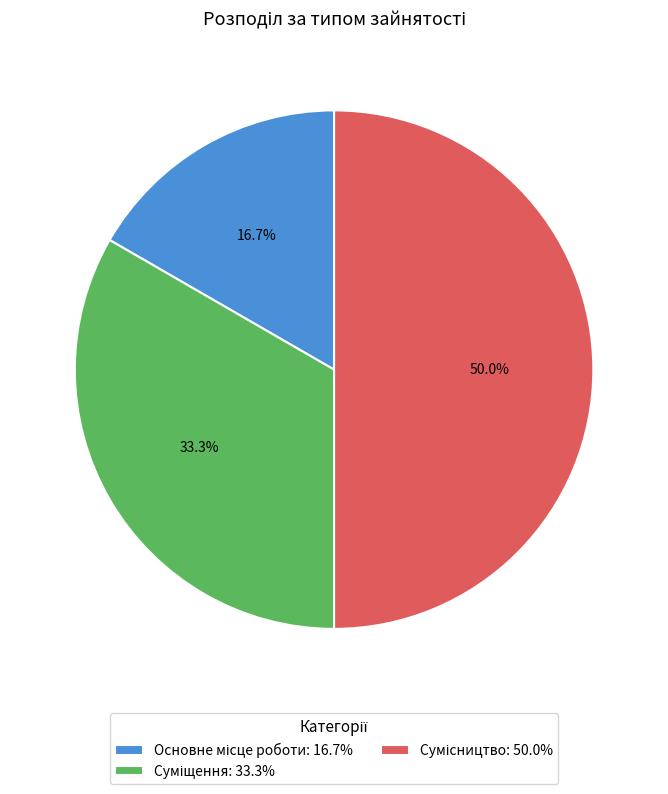

What is the change in value from Основне місце роботи to Суміщення?

+1